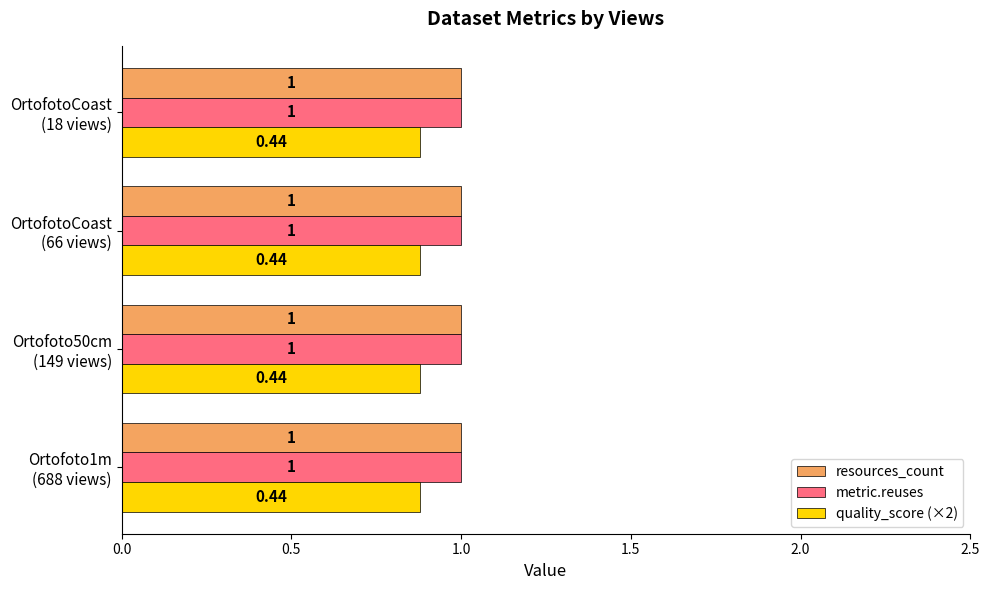

What is the sum of all metric.reuses values?

4.0